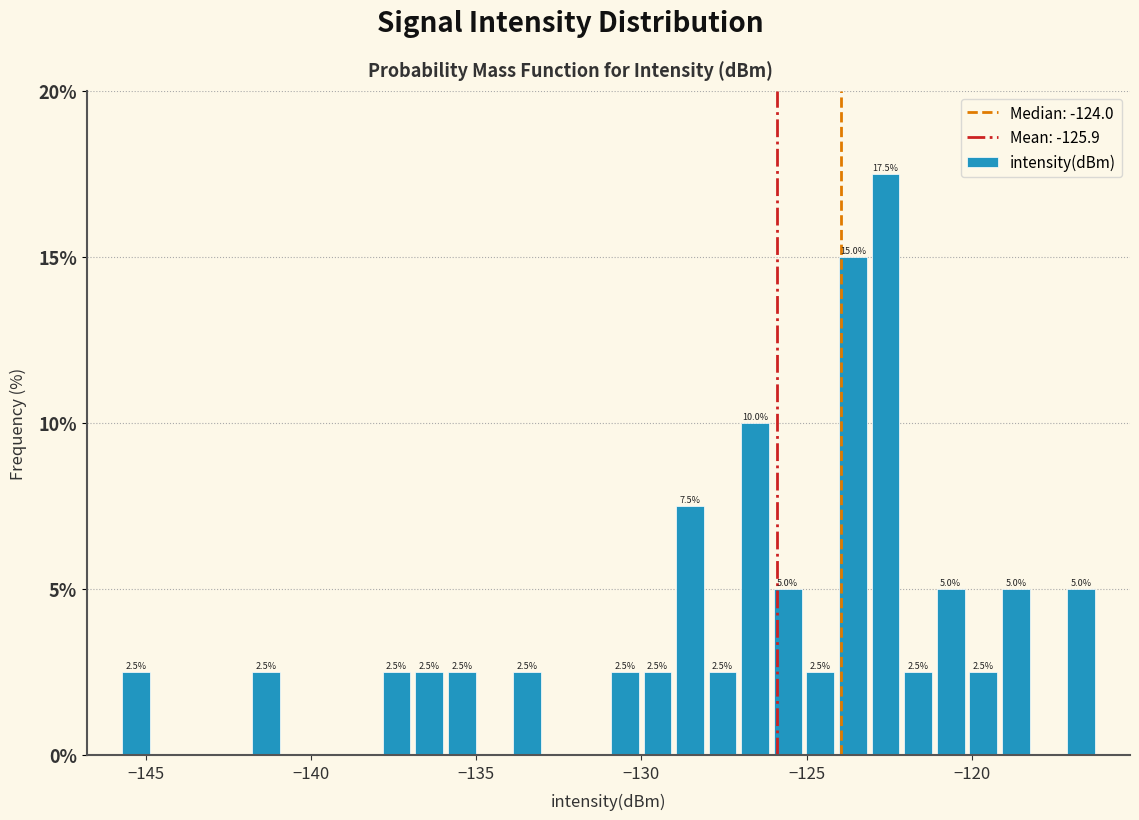

Read against the x-axis, roughly where is the centre of the tallest bar?

-122.5